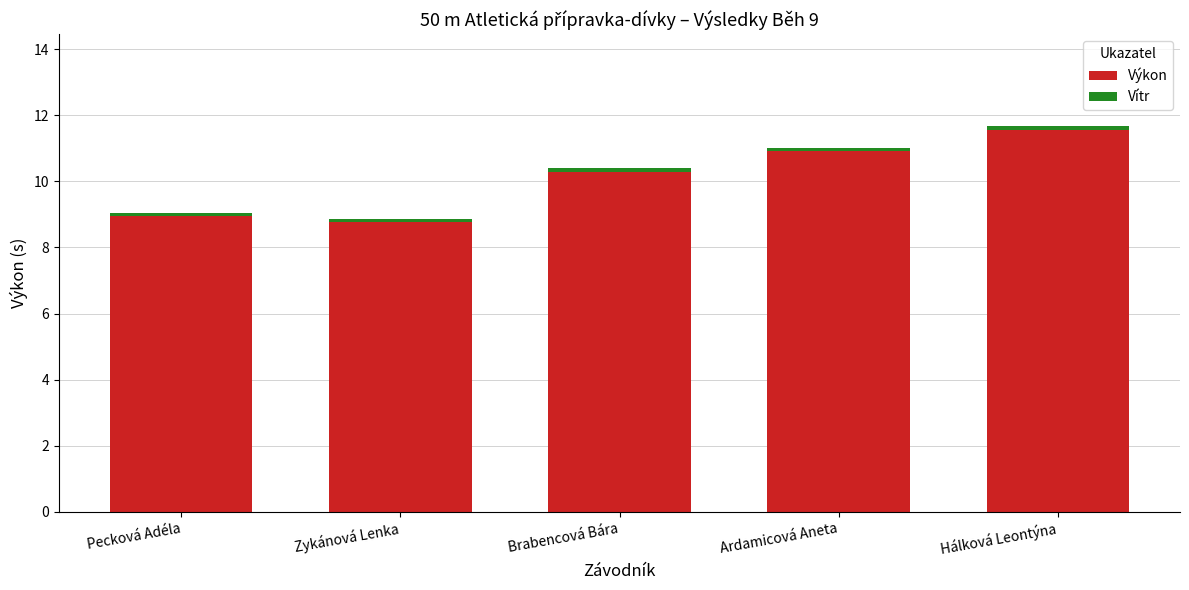

What is the lowest value of the Výkon series?

8.8